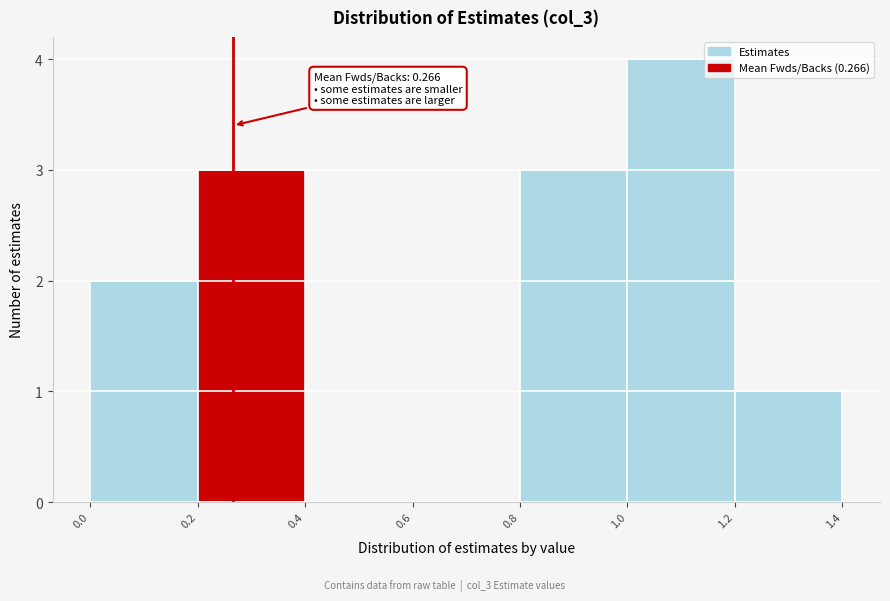

Over which range of the x-axis is the bar tallest?

1.0 to 1.2